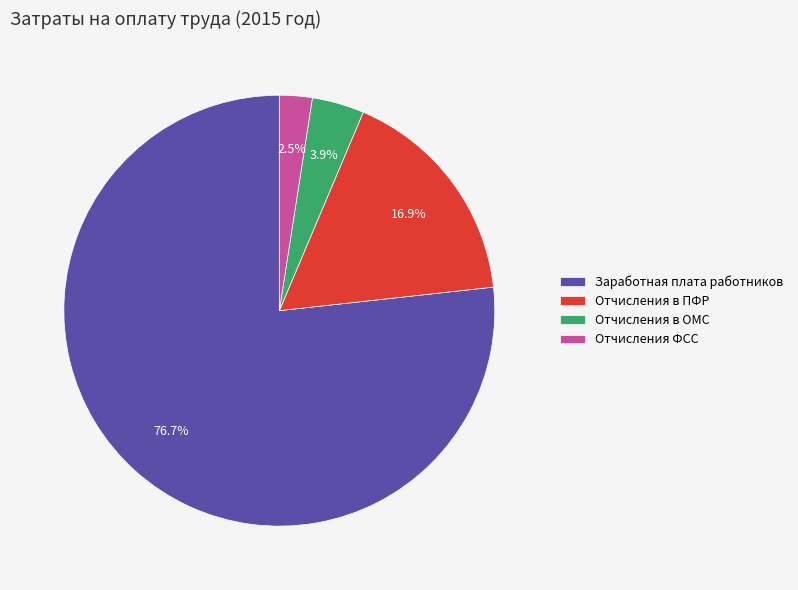

Does Заработная плата работников account for over 50% of the chart?

Yes